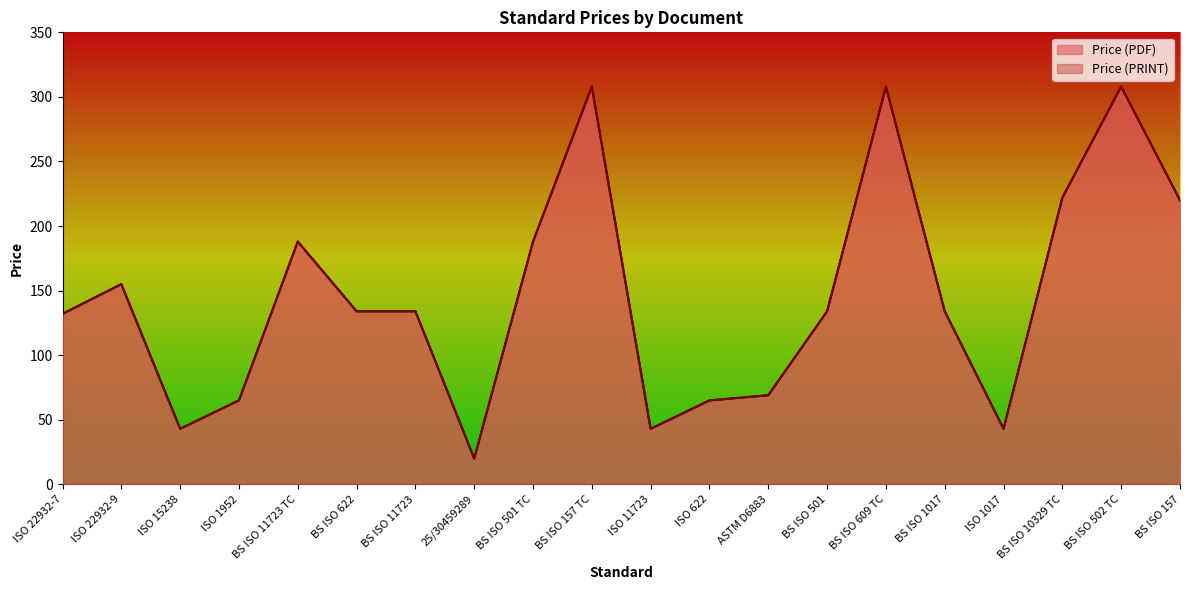

What are all the series names shown in the legend?

Price (PDF), Price (PRINT)